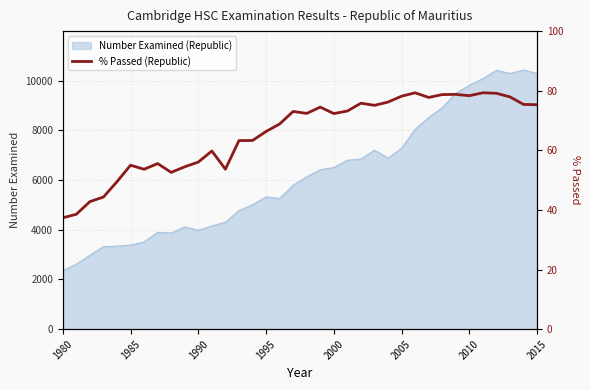

Is it true that Number Examined (Republic) equals 6502 at 2000?

True